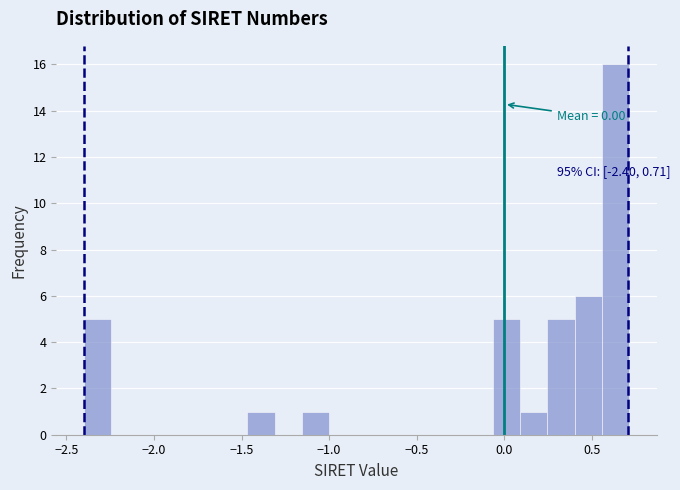

Read against the x-axis, roughly where is the centre of the tallest bar?

0.65